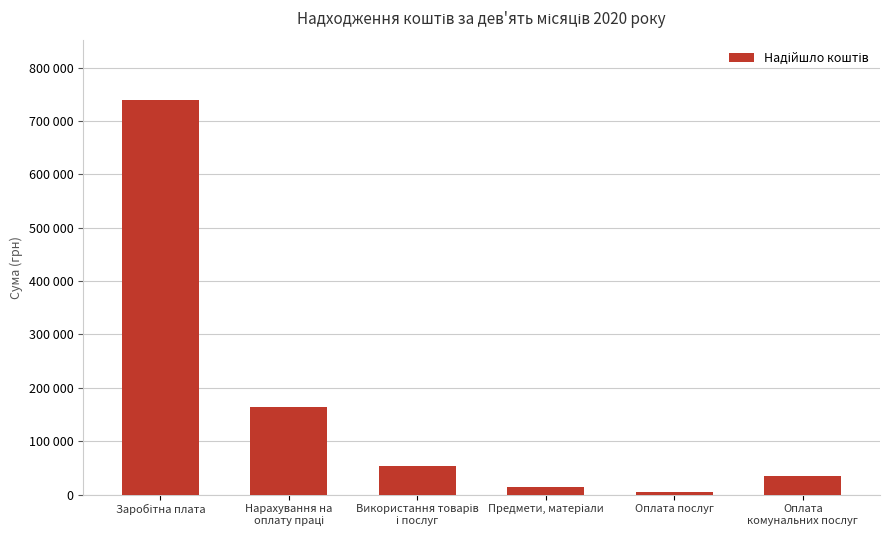

What is the smallest value displayed?

3855.7